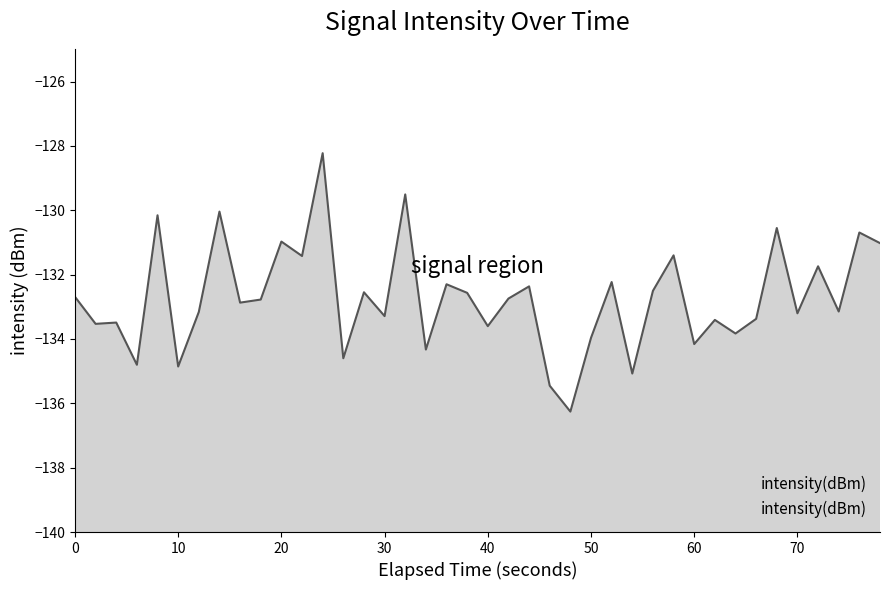

Reading left to right, transcribe all the data shown in this chart.

-132.7	-133.5	-133.5	-134.8	-130.2	-134.9	-133.2	-130.0	-132.9	-132.8	-131.0	-131.4	-128.2	-134.6	-132.5	-133.3	-129.5	-134.3	-132.3	-132.6	-133.6	-132.7	-132.4	-135.5	-136.3	-134.0	-132.2	-135.1	-132.5	-131.4	-134.2	-133.4	-133.8	-133.4	-130.6	-133.2	-131.7	-133.1	-130.7	-131.0